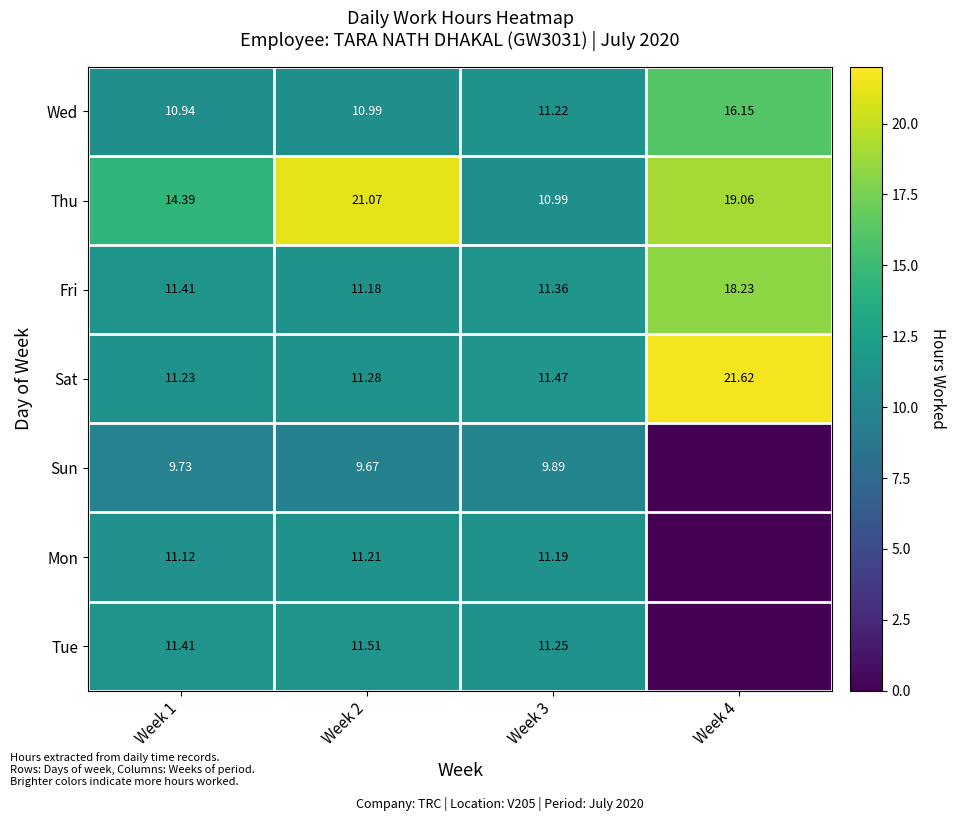

At how many categories does at least one series exceed 13?

3